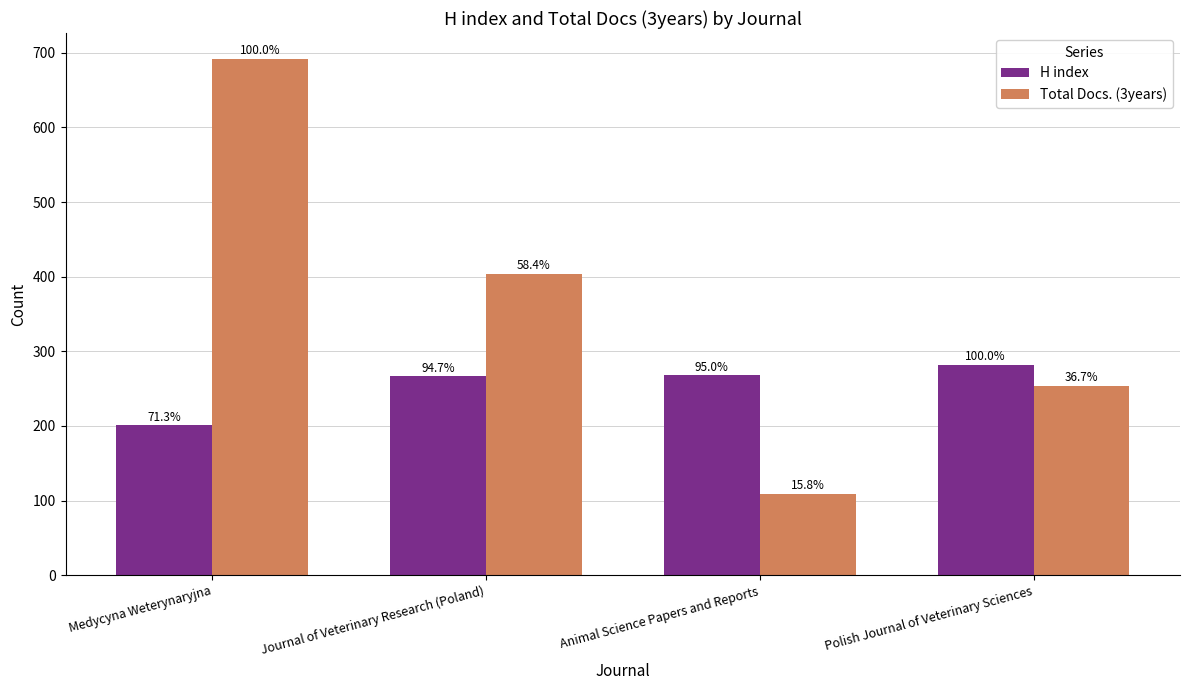

What is the difference between the maximum and second lowest values in the H index series?

15